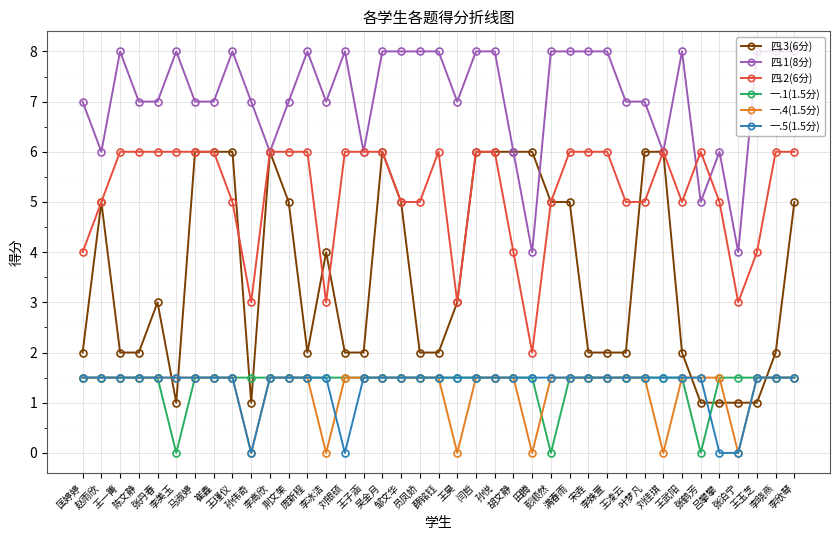

Does the chart have visible grid lines?

Yes